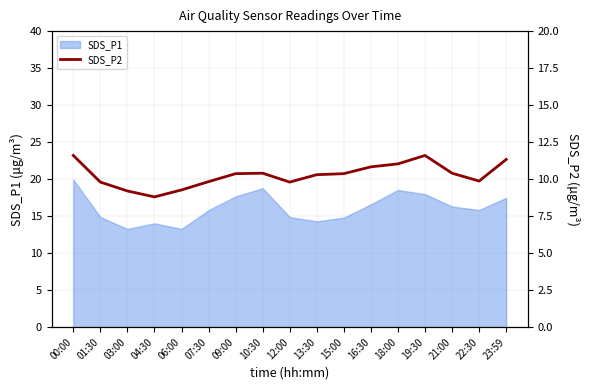

How many lines are shown in the chart?

1